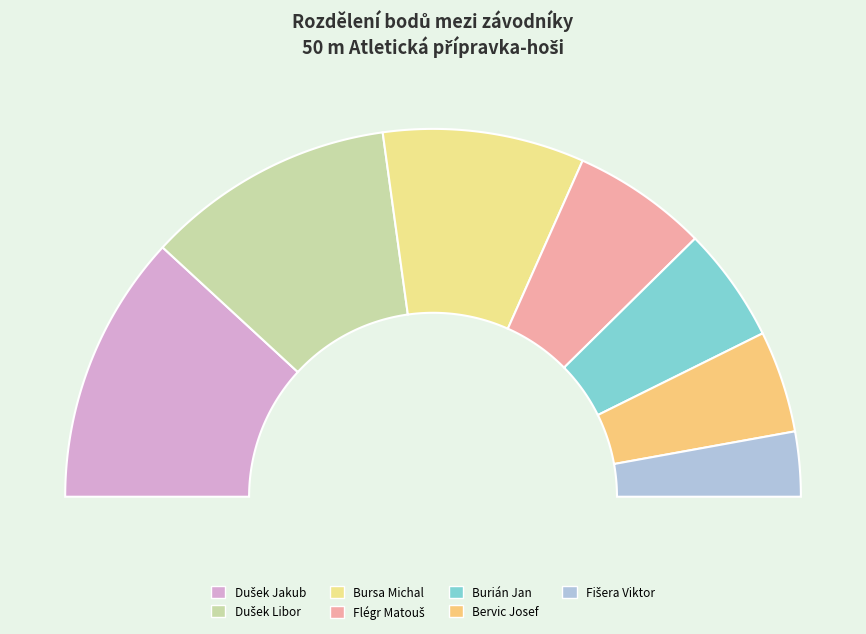

How many slices are in this pie chart?

7